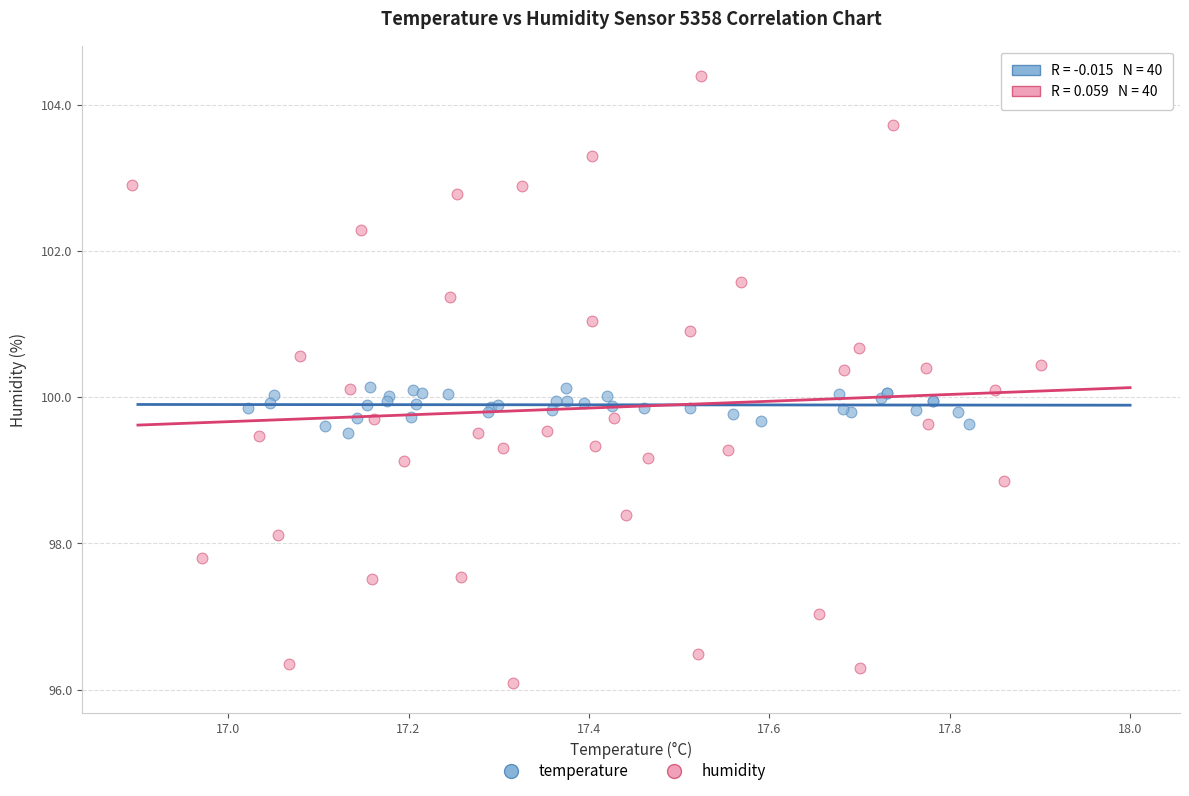

What are all the series names shown in the legend?

temperature, humidity